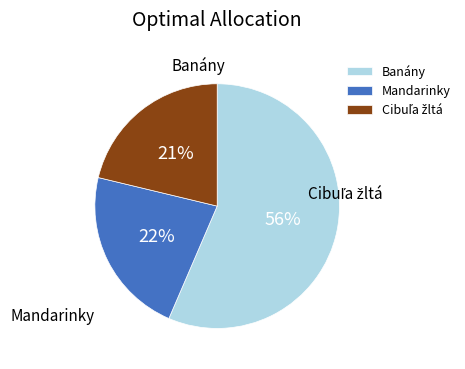

Does Cibuľa žltá represent more than half of the total?

No